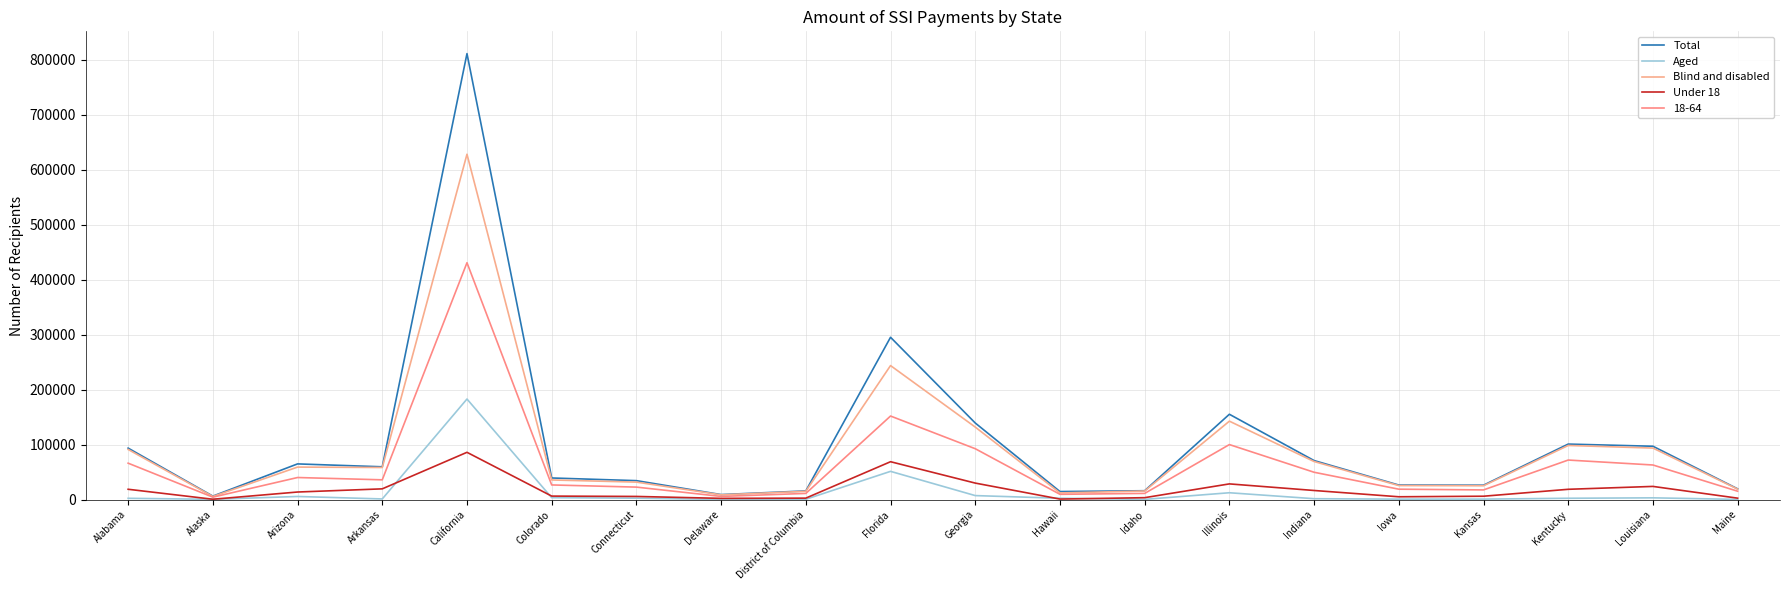

True or false: Aged has a value of 467 at Maine.

True